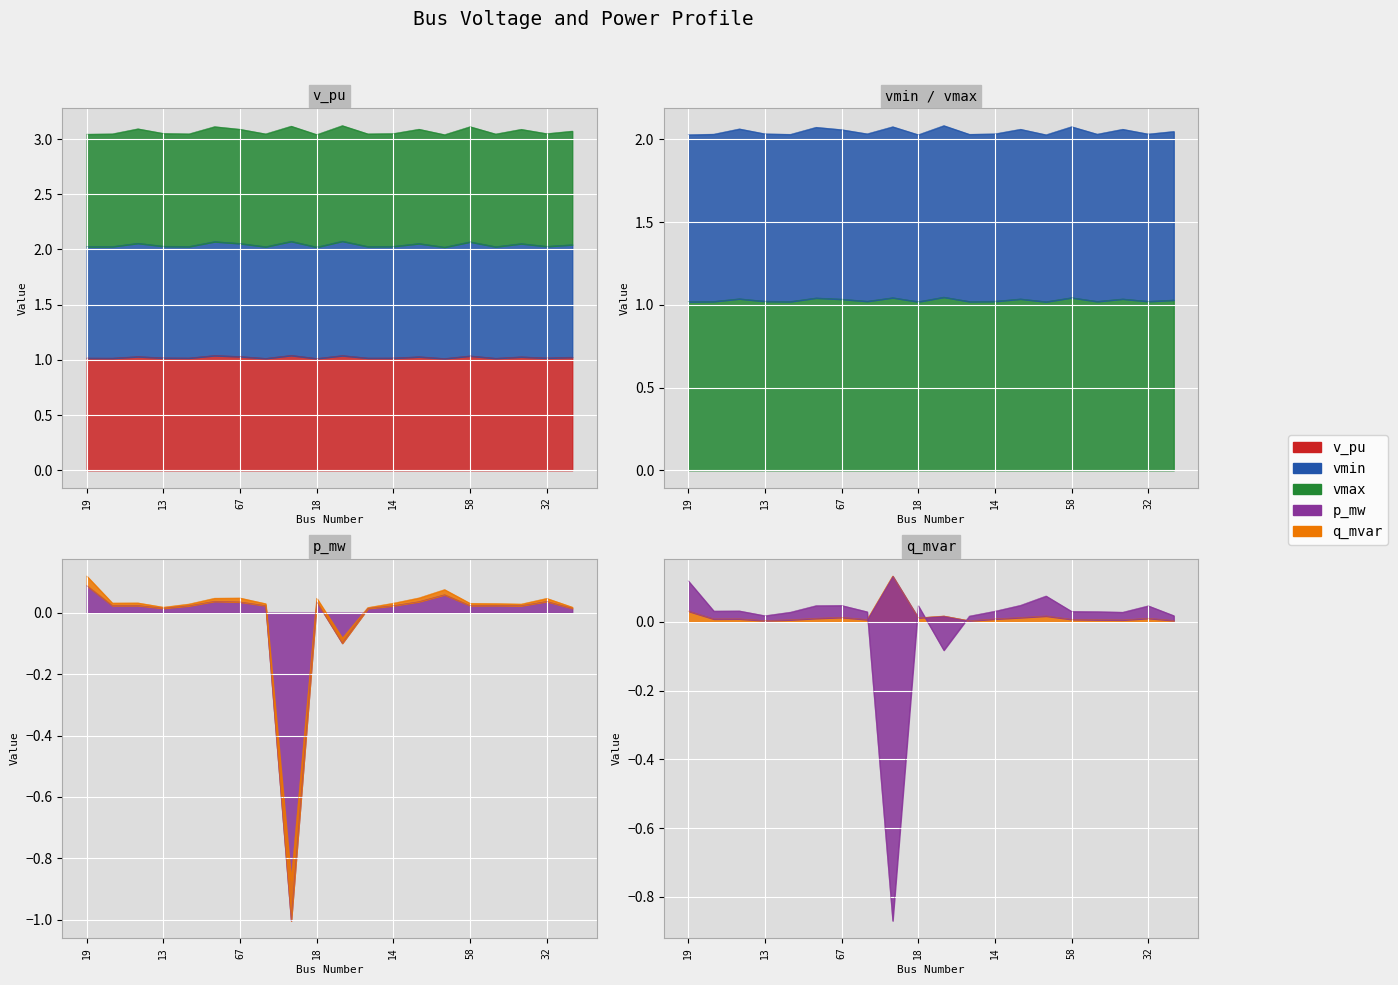

Reading right to left, list all the values displayed in this chart.

v_pu: 45=1.0	32=1.0	72=1.0	42=1.0	58=1.0	22=1.0	70=1.0	14=1.0	26=1.0	81=1.0	18=1.0	82=1.0	12=1.0	67=1.0	55=1.0	27=1.0	13=1.0	74=1.0	43=1.0	19=1.0
vmin: 45=1.0	32=1.0	72=1.0	42=1.0	58=1.0	22=1.0	70=1.0	14=1.0	26=1.0	81=1.0	18=1.0	82=1.0	12=1.0	67=1.0	55=1.0	27=1.0	13=1.0	74=1.0	43=1.0	19=1.0
vmax: 45=2.0	32=2.0	72=2.1	42=2.0	58=2.1	22=2.0	70=2.1	14=2.0	26=2.0	81=2.1	18=2.0	82=2.1	12=2.0	67=2.1	55=2.1	27=2.0	13=2.0	74=2.1	43=2.0	19=2.0
p_mw: 45=0.0	32=0.0	72=0.0	42=0.0	58=0.0	22=0.1	70=0.0	14=0.0	26=0.0	81=-0.1	18=0.0	82=-1.0	12=0.0	67=0.0	55=0.0	27=0.0	13=0.0	74=0.0	43=0.0	19=0.1
q_mvar: 45=0.0	32=0.0	72=0.0	42=0.0	58=0.0	22=0.0	70=0.0	14=0.0	26=0.0	81=0.0	18=0.0	82=0.1	12=0.0	67=0.0	55=0.0	27=0.0	13=0.0	74=0.0	43=0.0	19=0.0